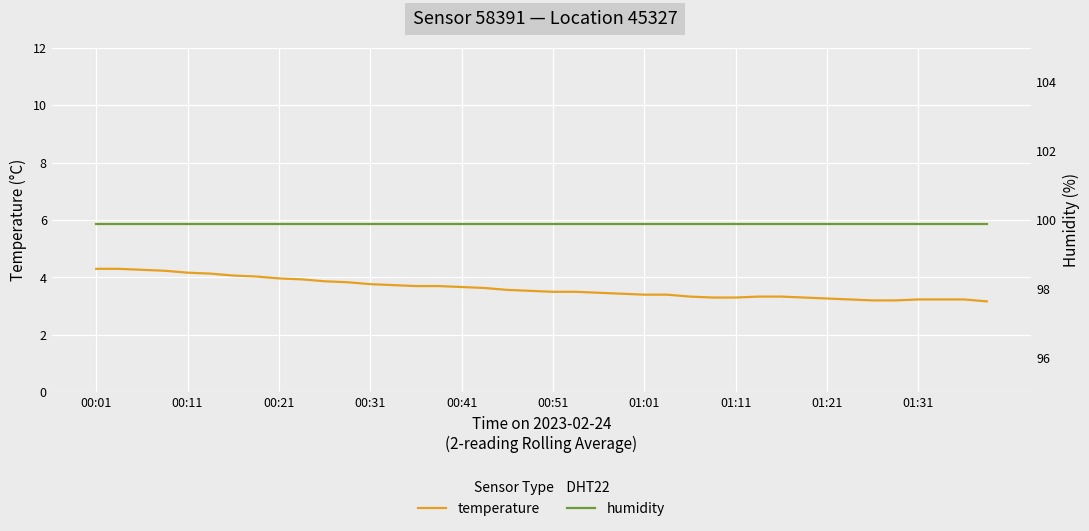

Reading left to right, transcribe all the data shown in this chart.

temperature: 4.3	4.3	4.3	4.2	4.2	4.1	4.1	4.0	4.0	3.9	3.9	3.8	3.8	3.7	3.7	3.7	3.7	3.6	3.6	3.5	3.5	3.5	3.5	3.4	3.4	3.4	3.3	3.3	3.3	3.3	3.3	3.3	3.3	3.2	3.2	3.2	3.2	3.2	3.2	3.2
humidity: 99.9	99.9	99.9	99.9	99.9	99.9	99.9	99.9	99.9	99.9	99.9	99.9	99.9	99.9	99.9	99.9	99.9	99.9	99.9	99.9	99.9	99.9	99.9	99.9	99.9	99.9	99.9	99.9	99.9	99.9	99.9	99.9	99.9	99.9	99.9	99.9	99.9	99.9	99.9	99.9